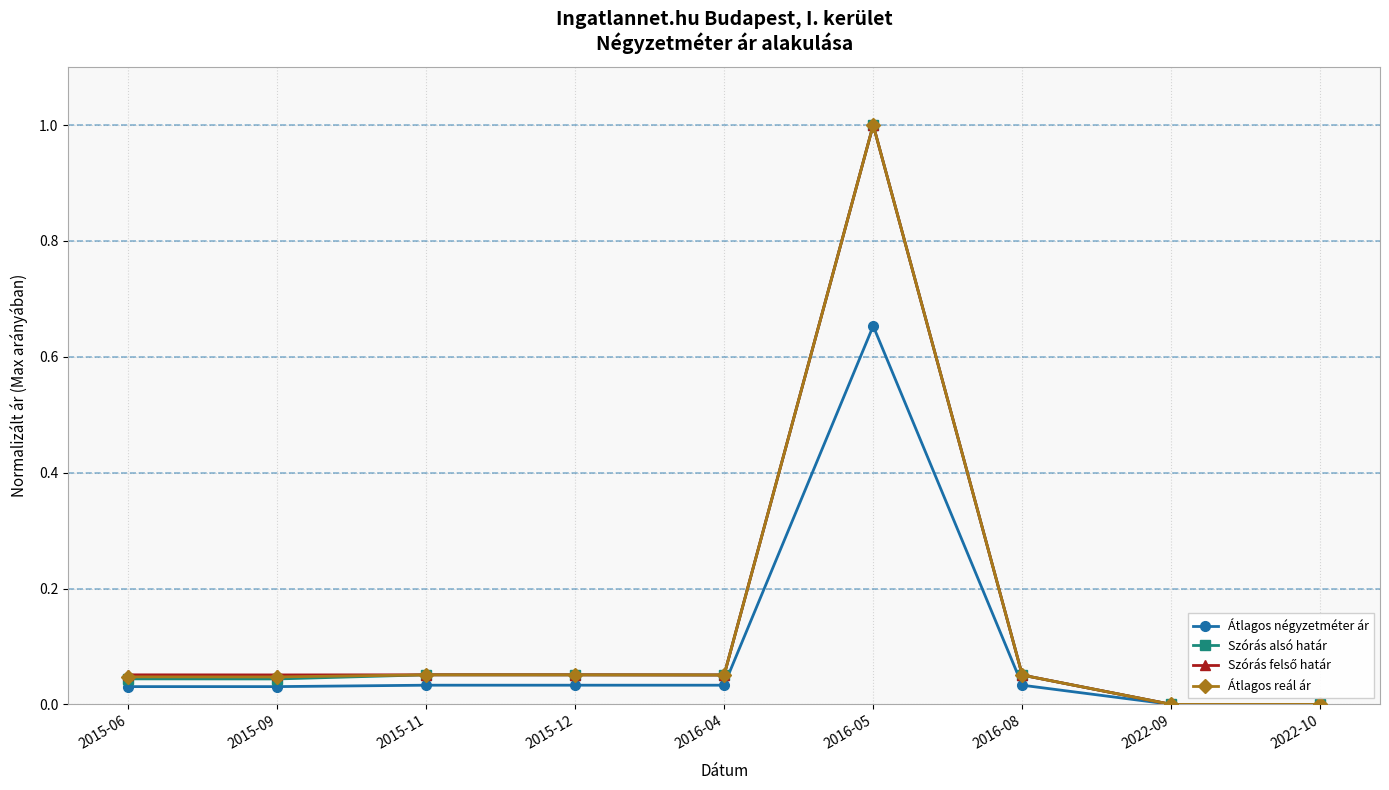

What is the maximum value shown in the chart?

1.0